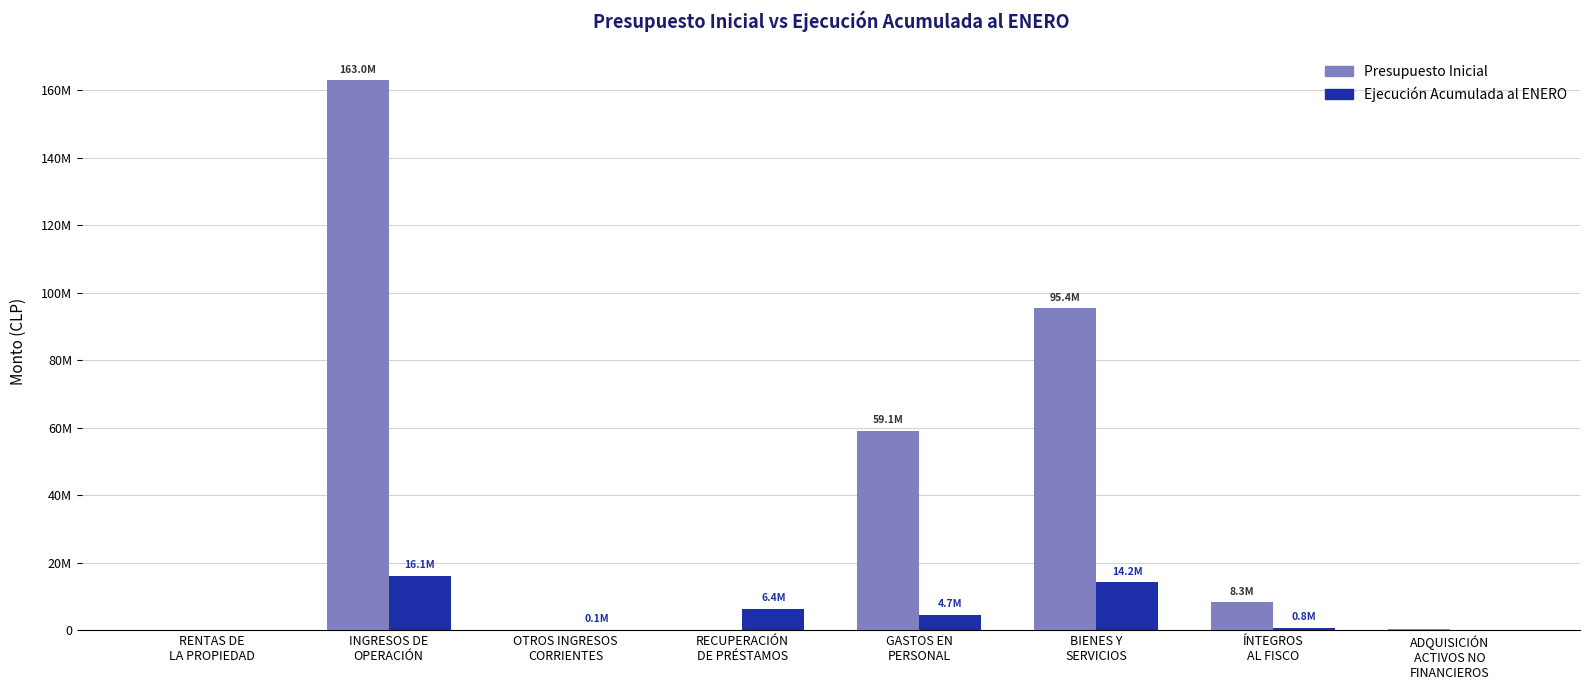

What are all the series names shown in the legend?

Presupuesto Inicial, Ejecución Acumulada al ENERO